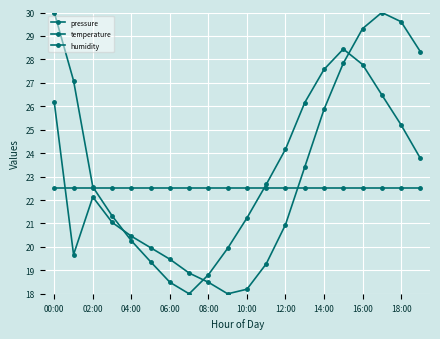

How many lines are shown in the chart?

3